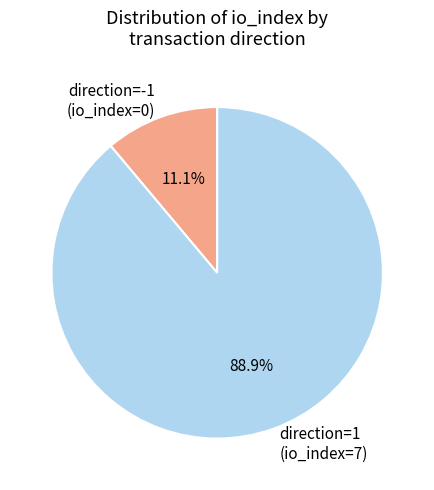

Is the sum of direction=1 (io_index=7) and direction=-1 (io_index=0) greater than half?

Yes